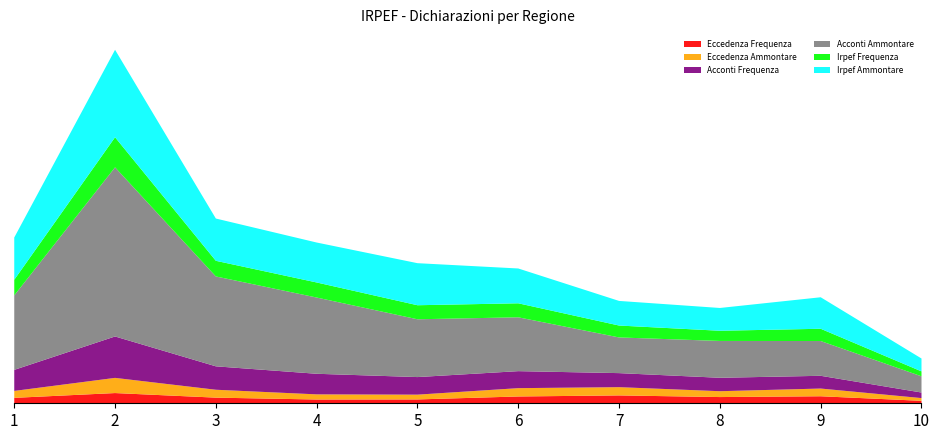

Reading left to right, list all the values displayed in this chart.

Eccedenza Frequenza: Piemonte=23351	Lombardia=43974	Veneto=24264	Emilia Romagna=16211	Toscana=16566	Lazio=29253	Campania=33832	Puglia=26754	Sicilia=30188	Sardegna=10580
Eccedenza Ammontare: Piemonte=29826	Lombardia=65278	Veneto=33935	Emilia Romagna=22137	Toscana=20556	Lazio=35801	Campania=35516	Puglia=25166	Sicilia=33177	Sardegna=11735
Acconti Frequenza: Piemonte=90556	Lombardia=178139	Veneto=100757	Emilia Romagna=88544	Toscana=75592	Lazio=73164	Campania=60360	Puglia=57751	Sicilia=54834	Sardegna=23927
Acconti Ammontare: Piemonte=320331	Lombardia=727549	Veneto=386605	Emilia Romagna=327986	Toscana=248625	Lazio=231626	Campania=153504	Puglia=158447	Sicilia=149582	Sardegna=69824
Irpef Frequenza: Piemonte=67242	Lombardia=129297	Veneto=67279	Emilia Romagna=64771	Toscana=60396	Lazio=60209	Campania=51196	Puglia=43817	Sicilia=52732	Sardegna=21134
Irpef Ammontare: Piemonte=181766	Lombardia=376258	Veneto=181844	Emilia Romagna=171846	Toscana=180891	Lazio=149774	Campania=105862	Puglia=98027	Sicilia=135510	Sardegna=55414